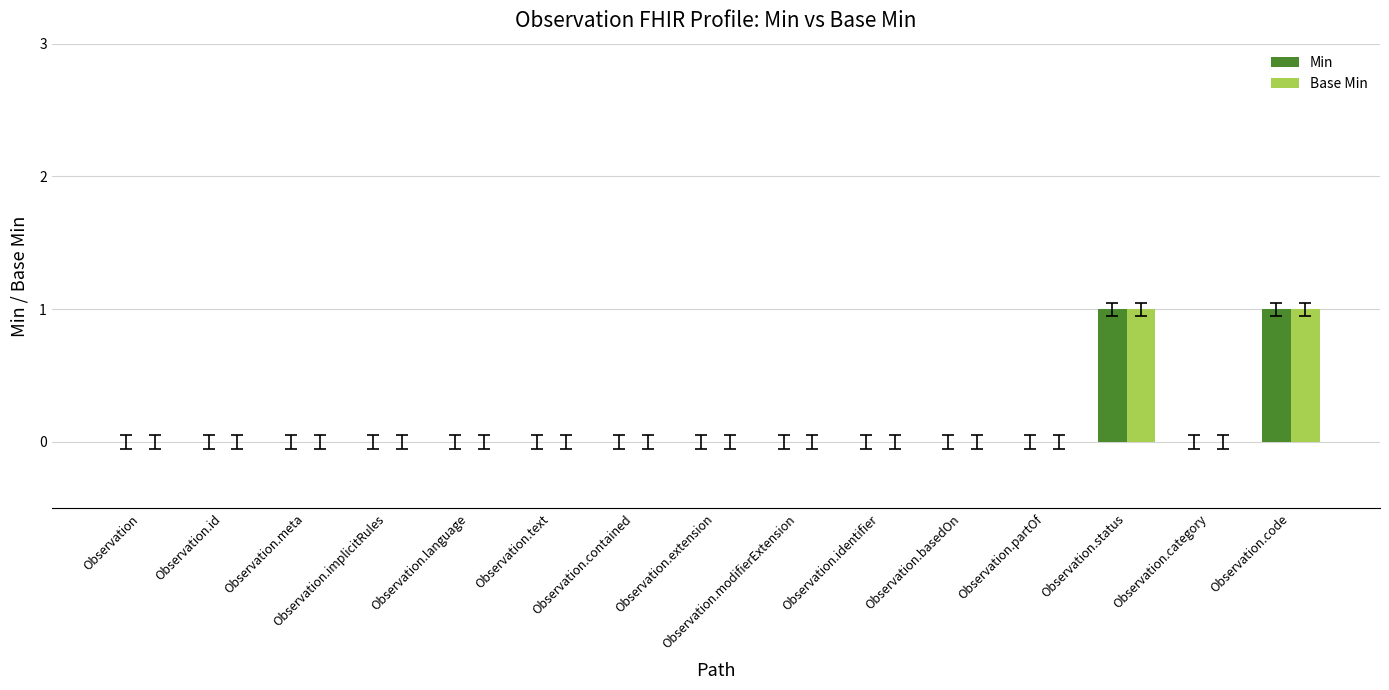

Is it true that Base Min equals -1 at Observation.id?

False